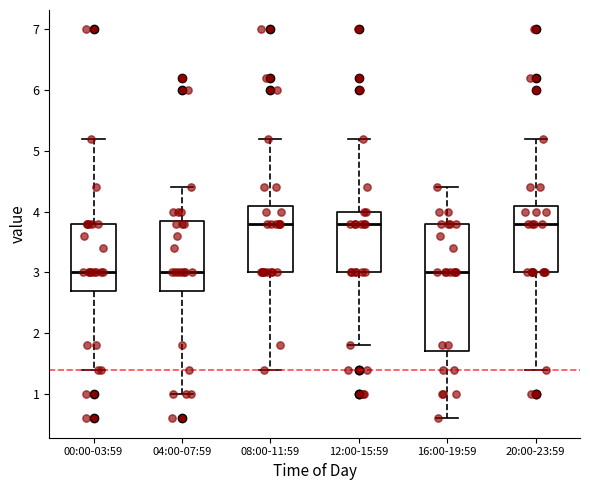

Reading left to right, read every box against the y-axis: the position of its median line, the range the box covers, and the ends of its whiskers. The values are not printed on the chart, so give them approximately, as read against the axis.

00:00-03:59: median 3.0, box 2.7 to 3.8, whiskers 1.4 to 5.2
04:00-07:59: median 3.0, box 2.7 to 3.9, whiskers 1.0 to 4.4
08:00-11:59: median 3.8, box 3.0 to 4.1, whiskers 1.4 to 5.2
12:00-15:59: median 3.8, box 3.0 to 4.0, whiskers 1.8 to 5.2
16:00-19:59: median 3.0, box 1.7 to 3.8, whiskers 0.6 to 4.4
20:00-23:59: median 3.8, box 3.0 to 4.1, whiskers 1.4 to 5.2